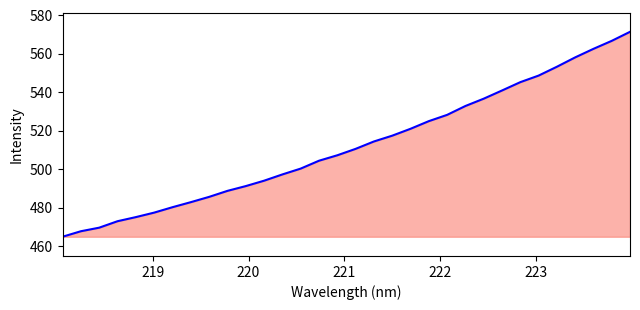

Does the chart display data point markers on the line(s)?

No